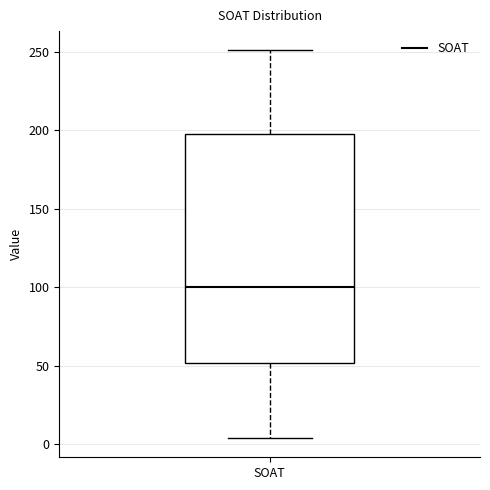

Transcribe this box plot: give where the median line is, the range the box spans, and where the two whiskers end, as read against the y-axis. The values are not printed on the chart, so give them approximately, as read against the axis.

median 100, box 50 to 200, whiskers 5 to 250